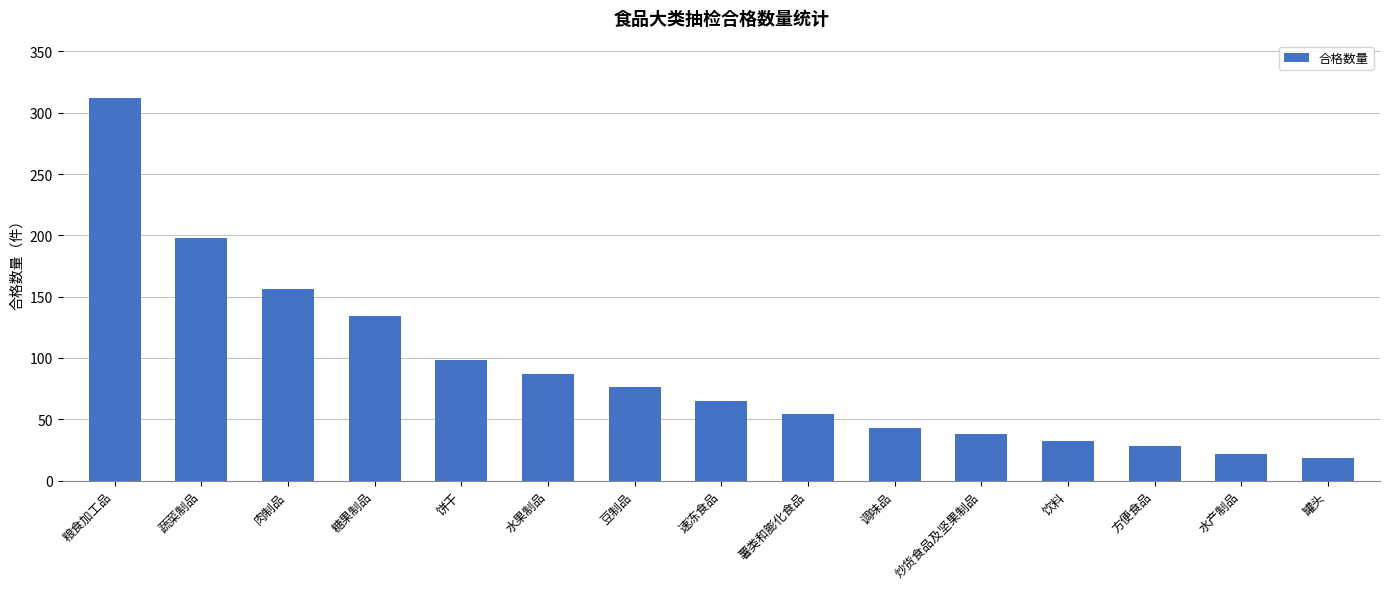

At which category does the chart reach its minimum across all series?

罐头